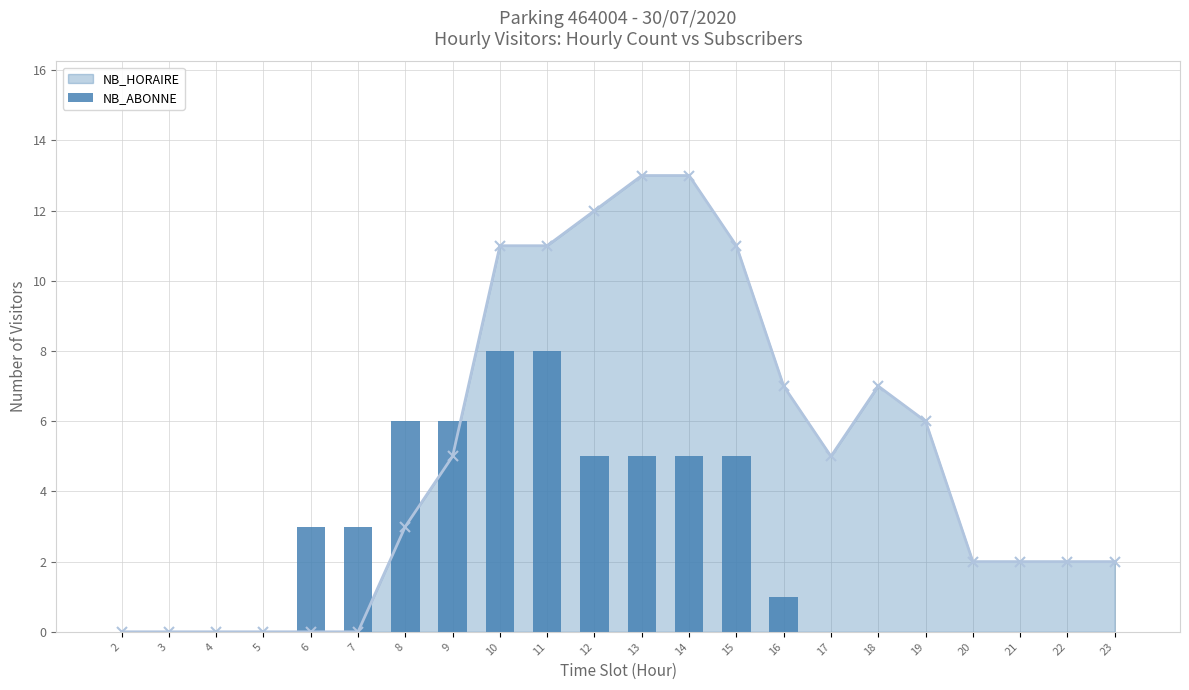

How many data points in NB_ABONNE are less than 1?

11